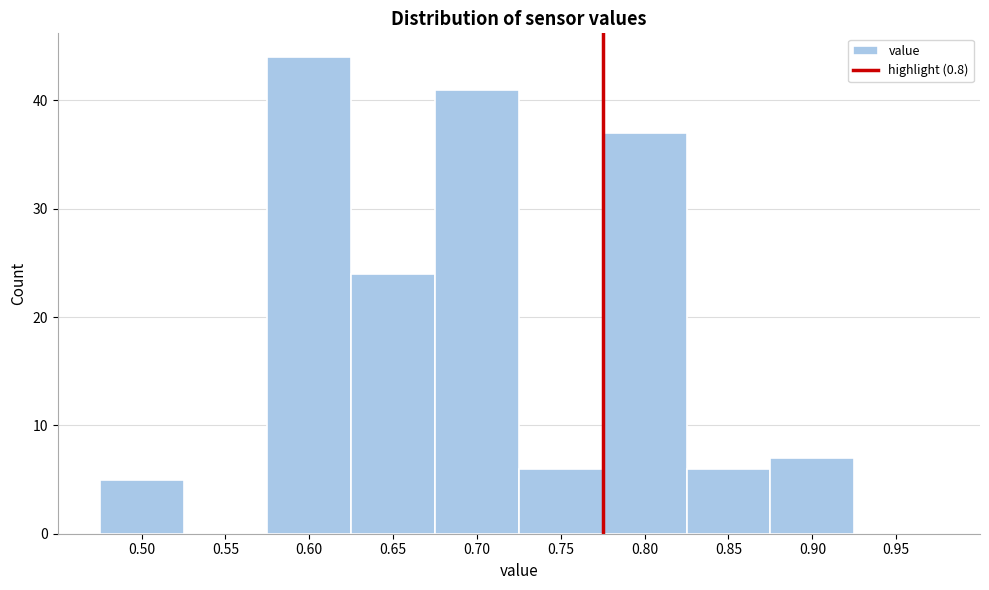

Reading left to right, list all the values displayed in this chart.

0.50=5	0.55=0	0.60=44	0.65=24	0.70=41	0.75=6	0.80=37	0.85=6	0.90=7	0.95=0